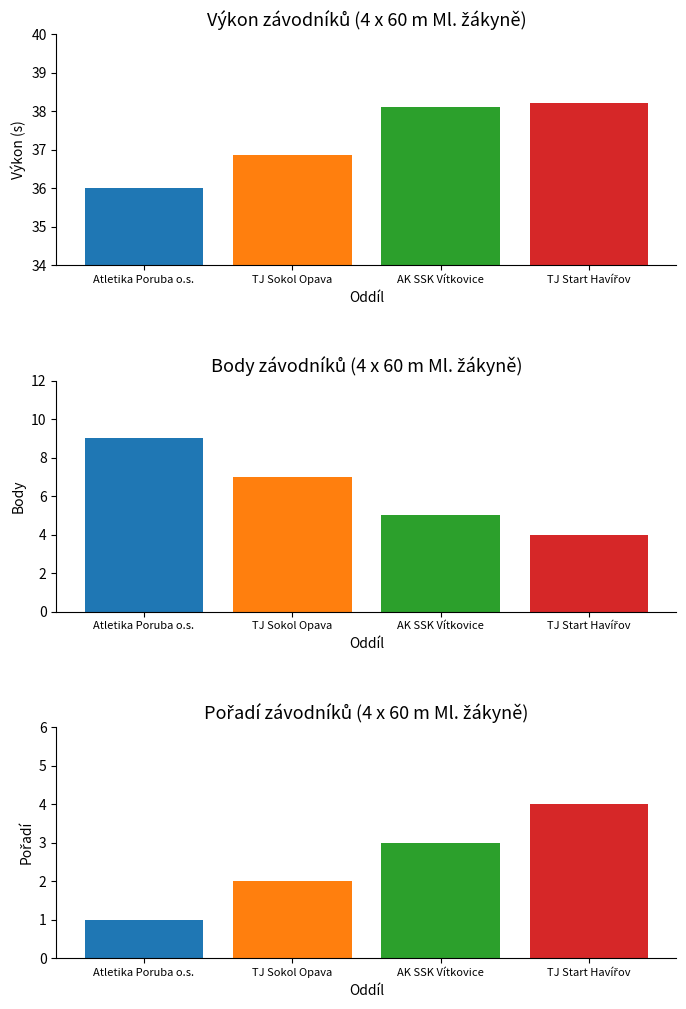

How many values in the Výkon series exceed 38?

2